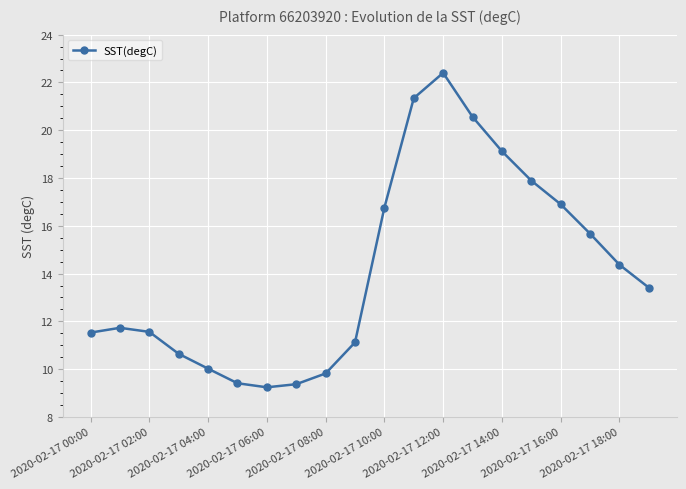

What is the minimum value shown in the chart?

9.2